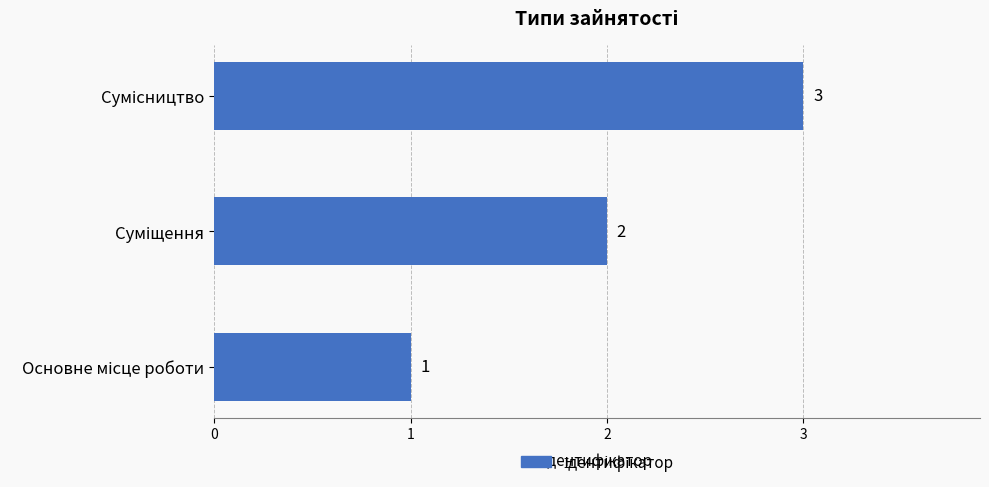

Count the values in the range 1 to 3.

3